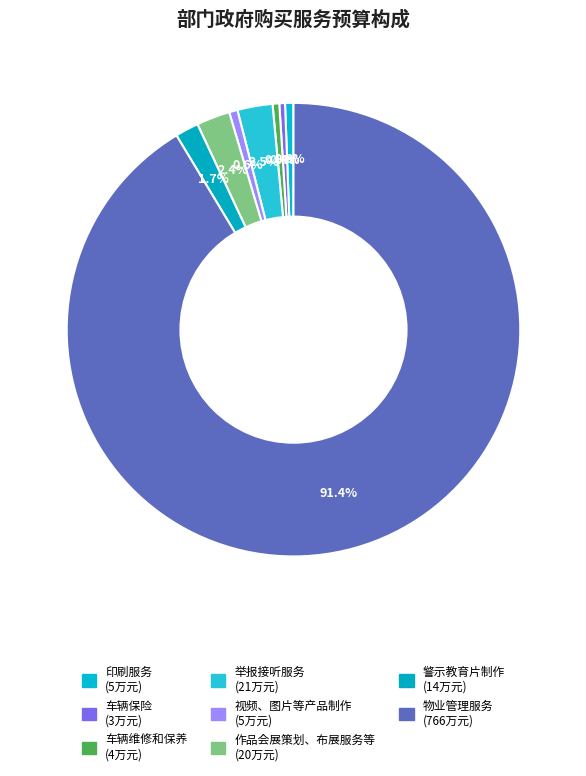

The 视频、图片等产品制作 slice represents 1% of the pie. True or false?

True